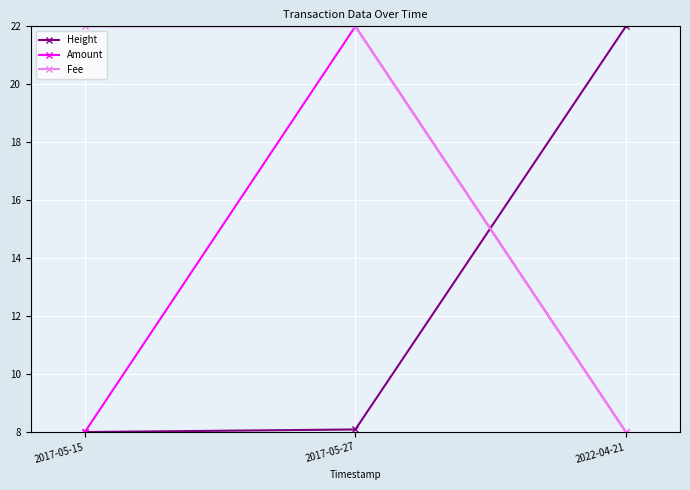

What is the label of the 2nd point from the left?

2017-05-27